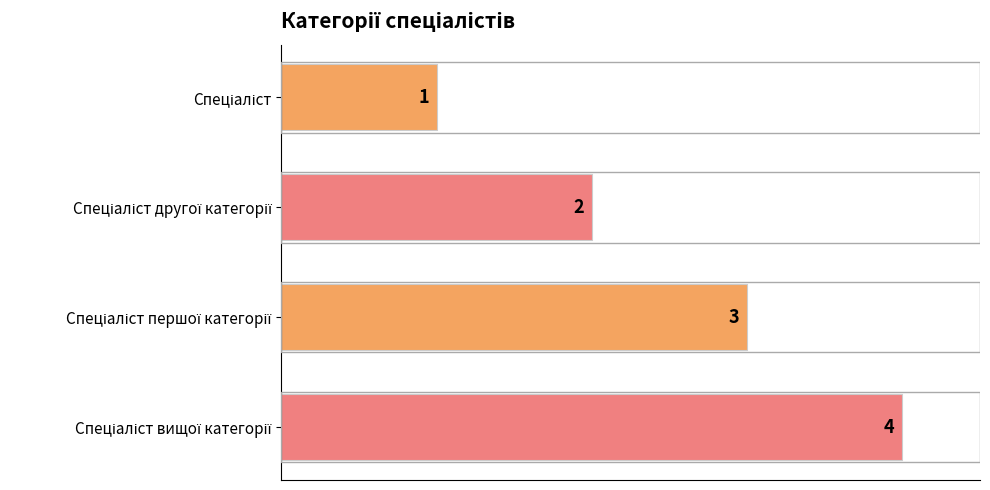

Count the values in the range 2 to 4.

3